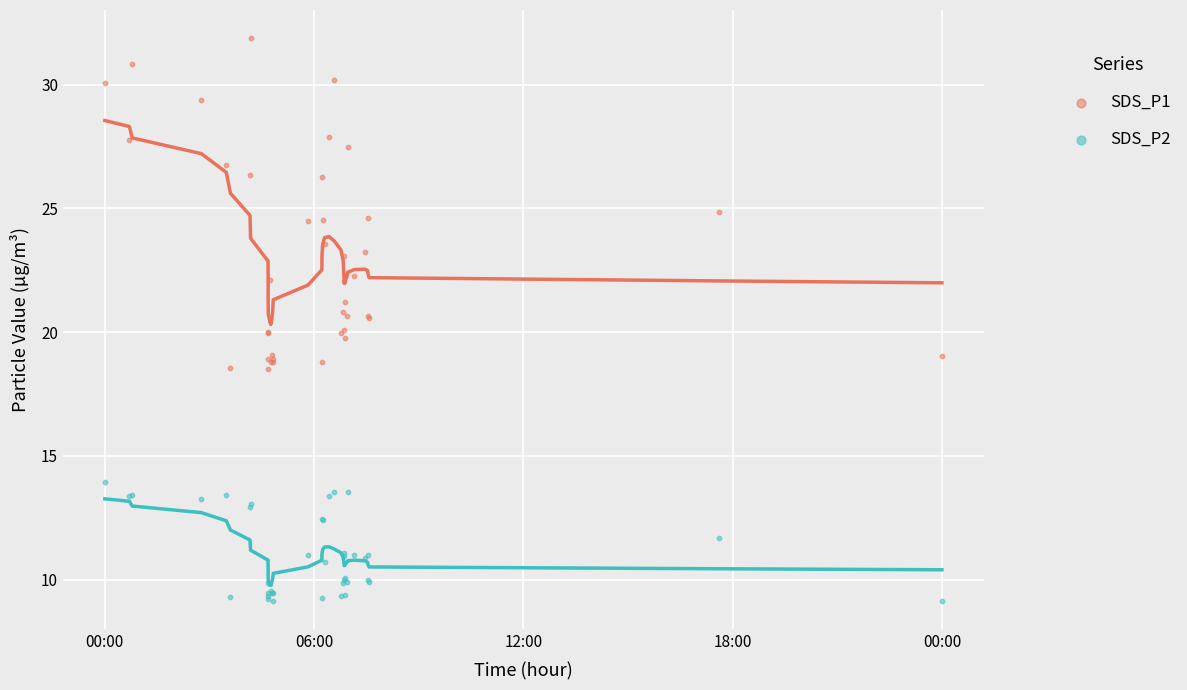

Which series reaches the maximum Y coordinate?

SDS_P1